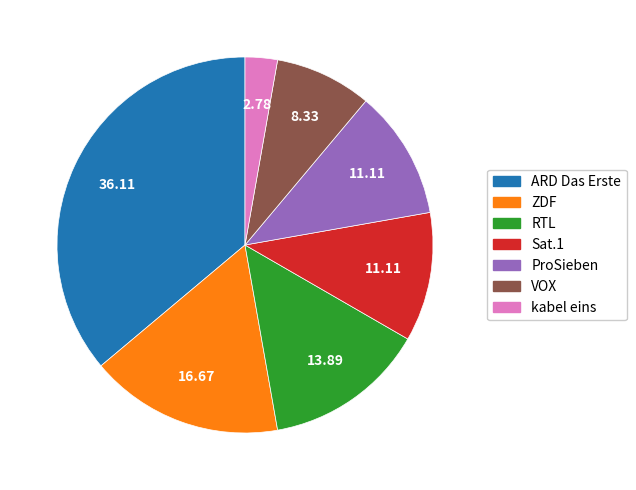

Does ProSieben represent more than half of the total?

No